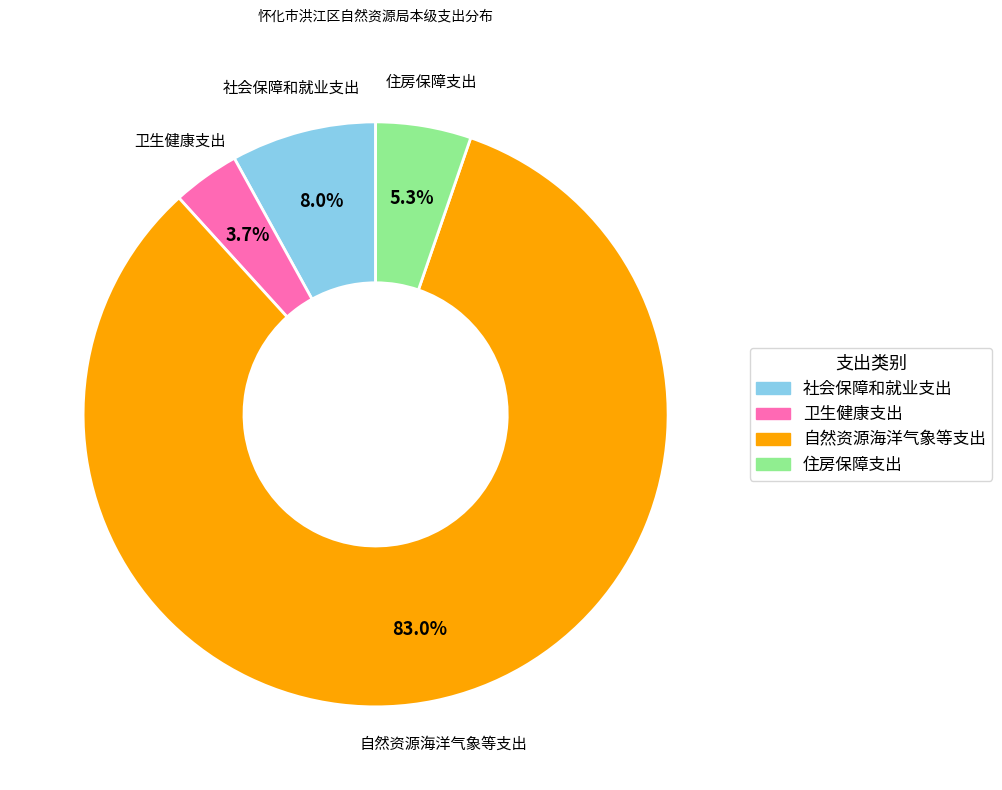

True or false: 住房保障支出 accounts for 5% of the total.

True